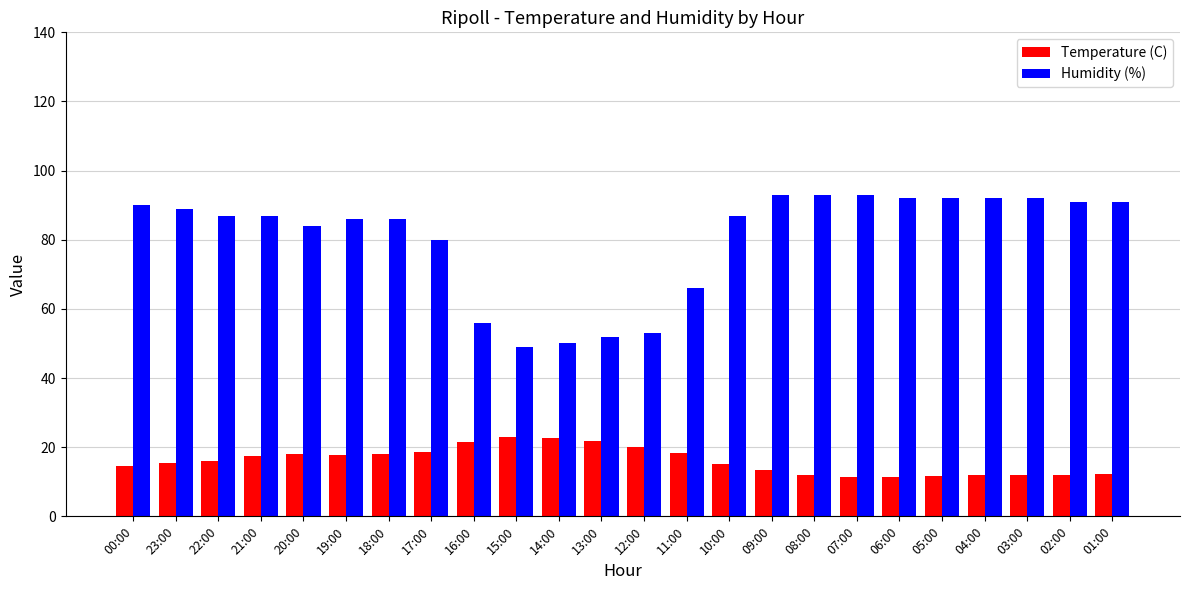

What is the highest value of the Humidity (%) series?

93.0